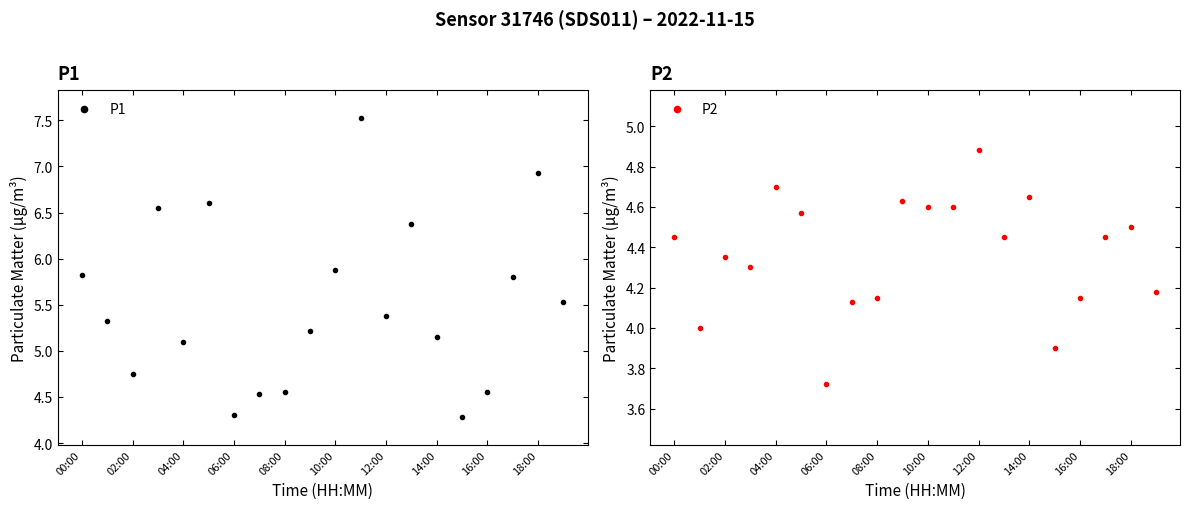

What is the sum of all P1 values?

110.2